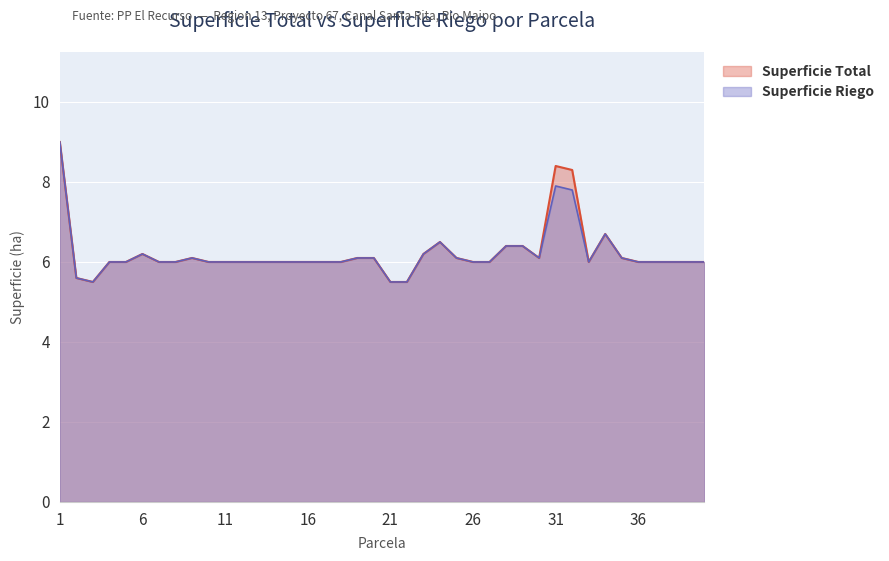

At how many categories does at least one series exceed 8?

3